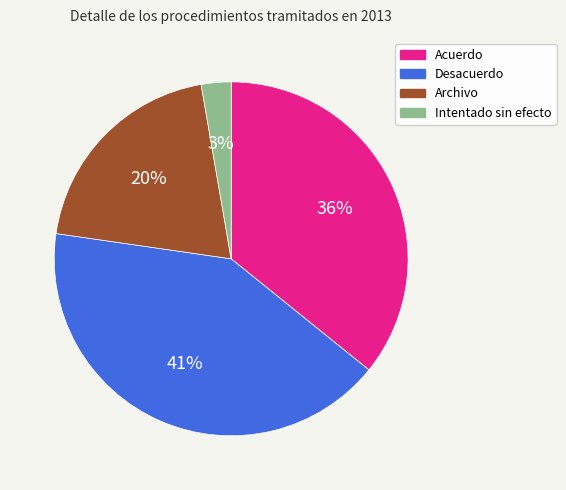

Is Intentado sin efecto the majority of the pie?

No